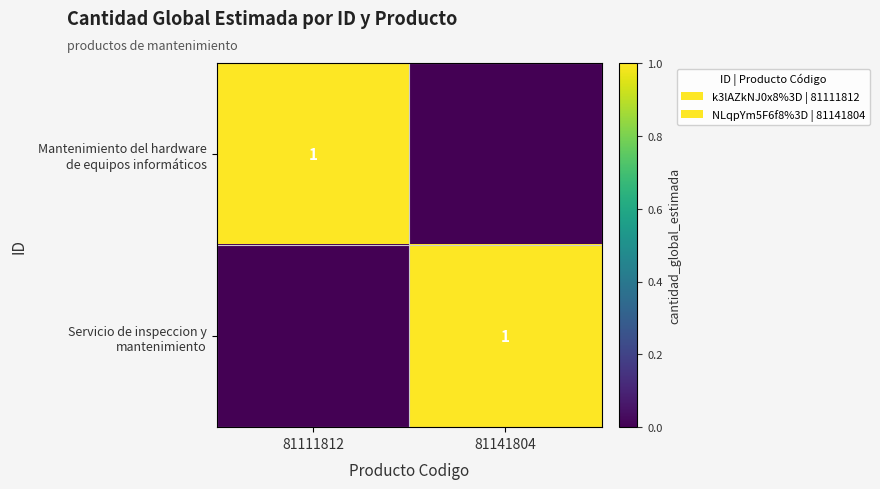

What is the difference between the maximum and minimum values in the Servicio de inspeccion y mantenimiento series?

1